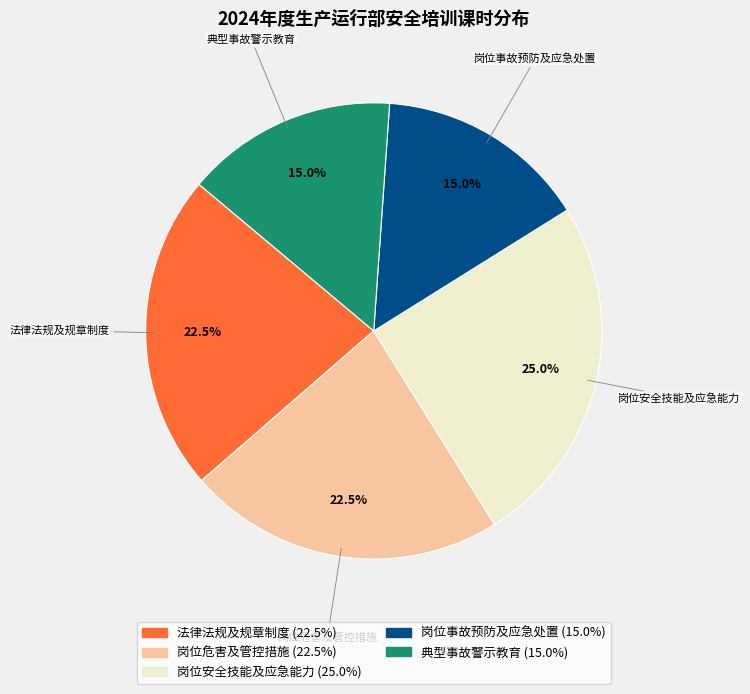

Which slice is the largest?

岗位安全技能及应急能力